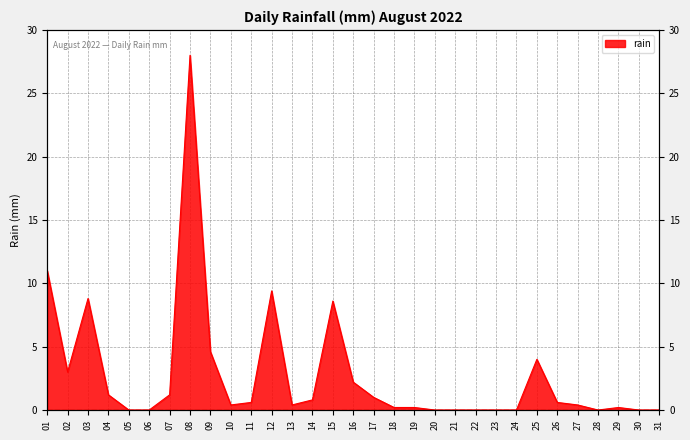

What is the value of the 14th point from the left?

0.8